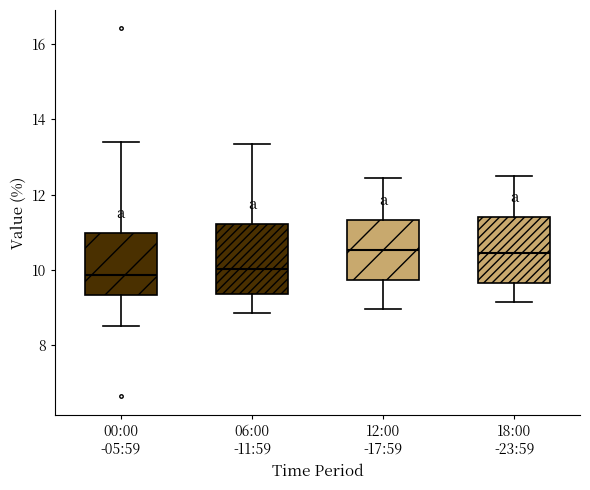

Reading left to right, read every box against the y-axis: the position of its median line, the range the box covers, and the ends of its whiskers. The values are not printed on the chart, so give them approximately, as read against the axis.

00:00 -05:59: median 9.8, box 9.4 to 11.0, whiskers 8.6 to 13.4
06:00 -11:59: median 10.0, box 9.4 to 11.2, whiskers 8.8 to 13.4
12:00 -17:59: median 10.6, box 9.8 to 11.4, whiskers 9.0 to 12.4
18:00 -23:59: median 10.4, box 9.6 to 11.4, whiskers 9.2 to 12.6